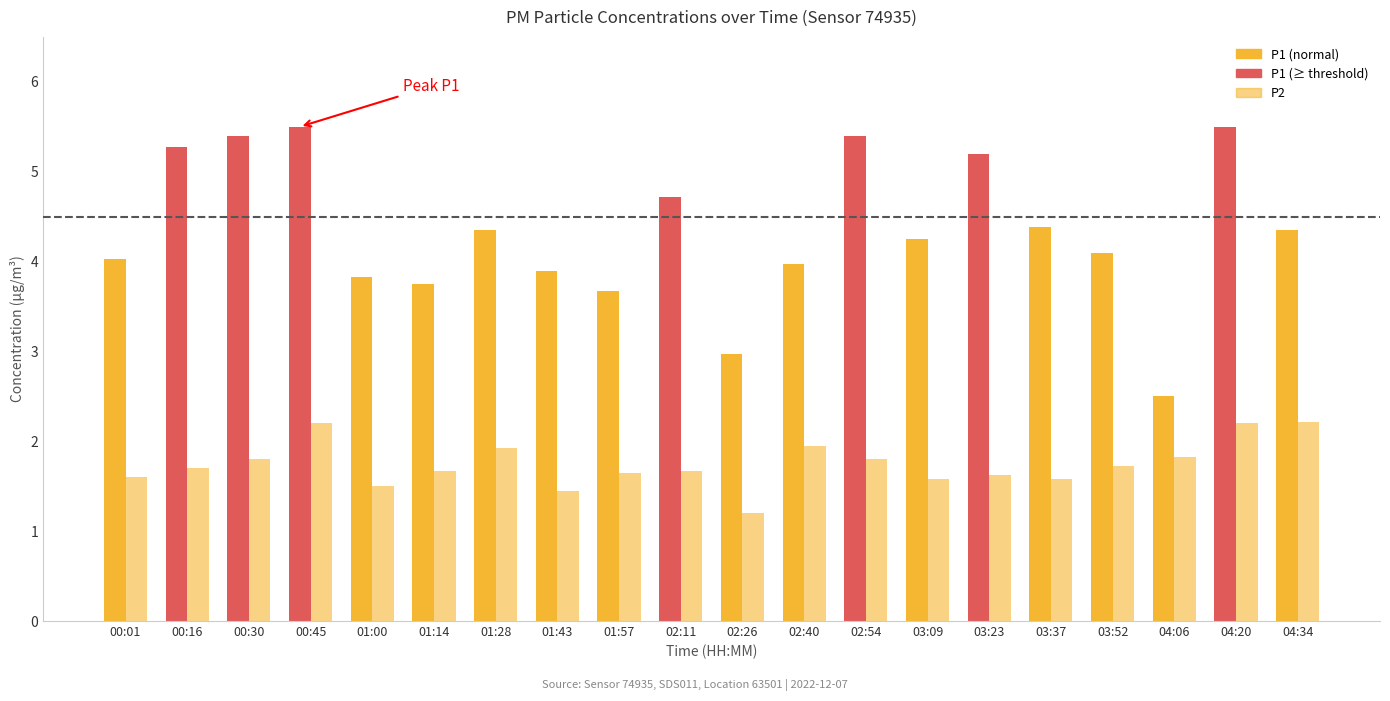

The P2 series shows 2.8 at 01:57. True or false?

False